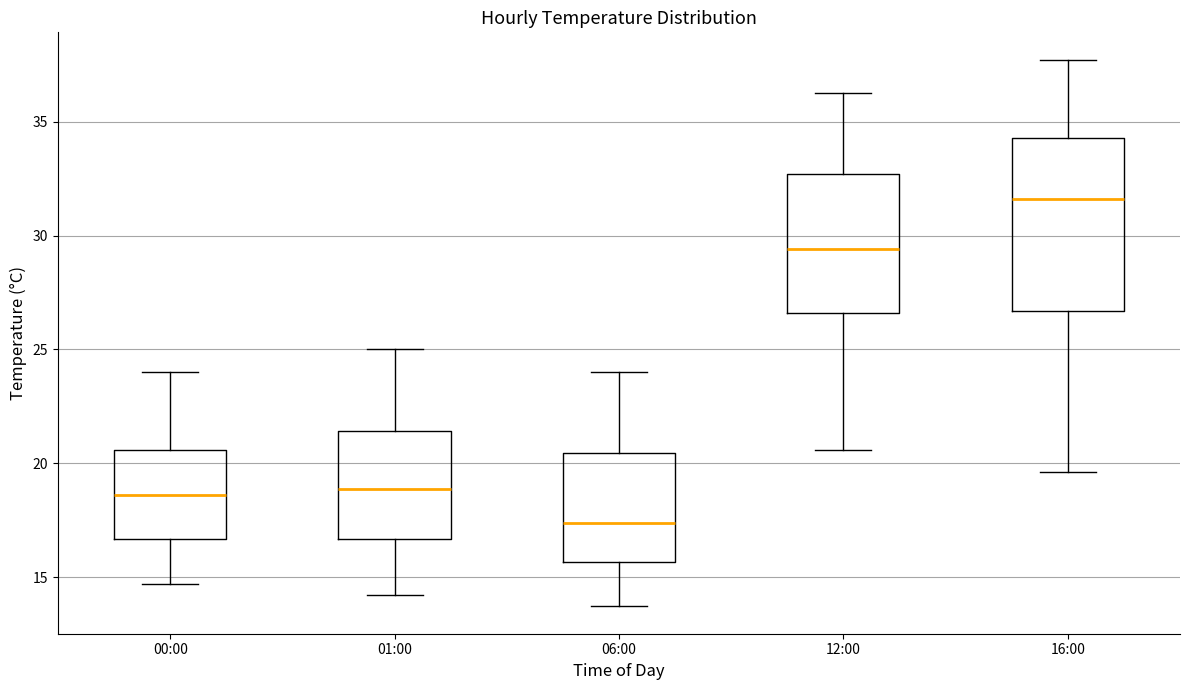

Reading left to right, transcribe this box plot: for each box, give where its median line is, the range the box spans, and where its two whiskers end, as read against the y-axis. The values are not printed on the chart, so give them approximately, as read against the axis.

00:00: median 18.5, box 16.5 to 20.5, whiskers 14.5 to 24.0
01:00: median 19.0, box 16.5 to 21.5, whiskers 14.0 to 25.0
06:00: median 17.5, box 15.5 to 20.5, whiskers 13.5 to 24.0
12:00: median 29.5, box 26.5 to 32.5, whiskers 20.5 to 36.5
16:00: median 31.5, box 26.5 to 34.5, whiskers 19.5 to 37.5